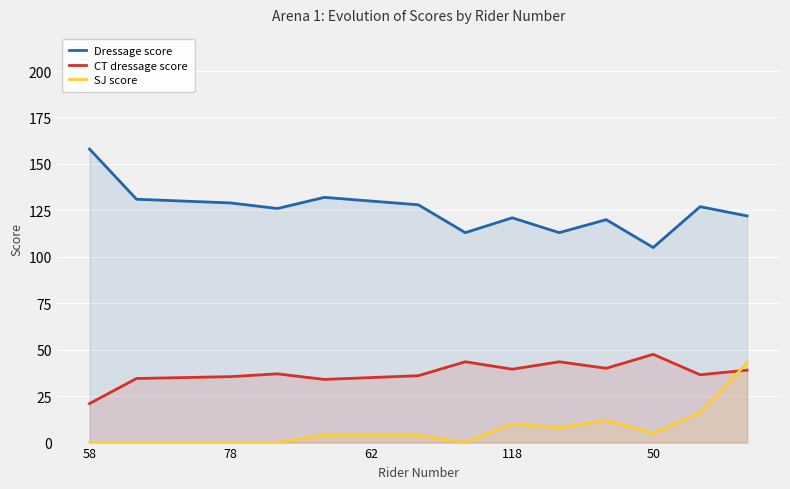

Which series has the largest total across all categories?

Dressage score